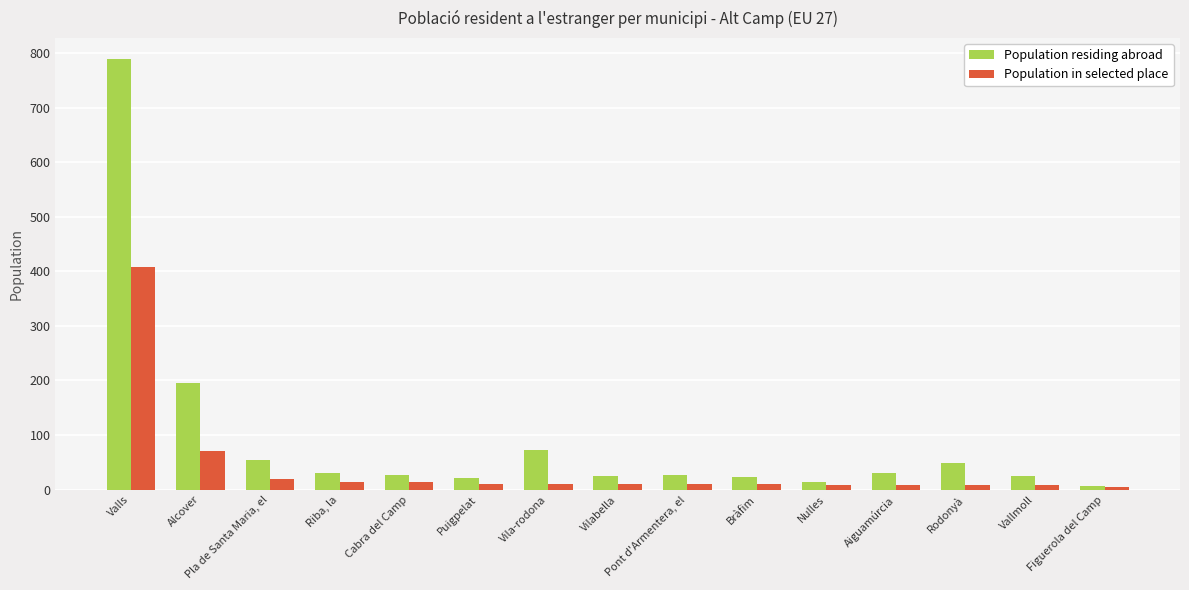

What is the spread (max minus min) of values at Bràfim?

13